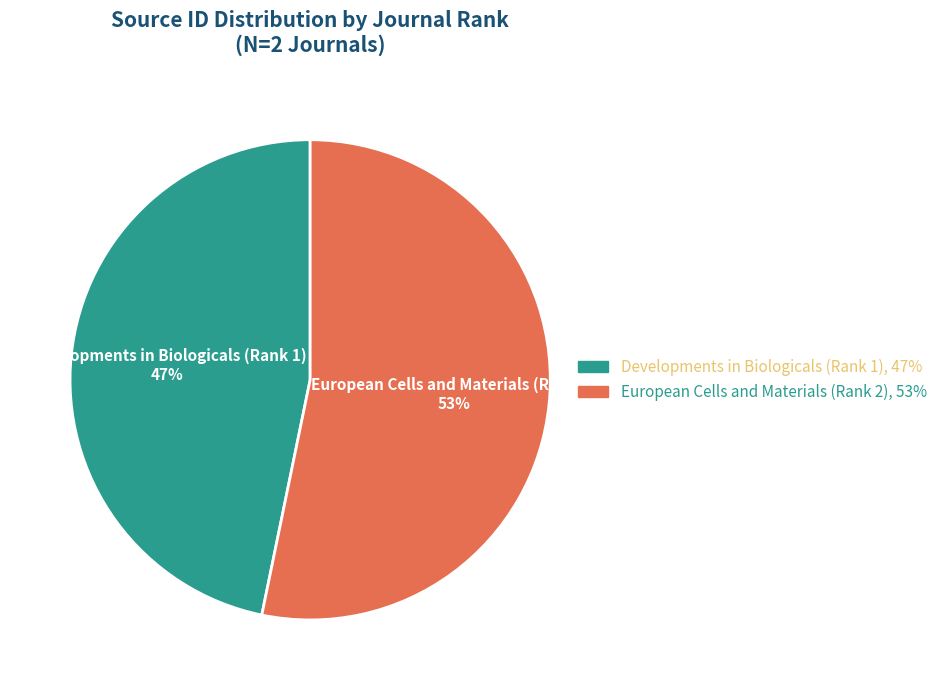

Count the number of slices in the pie.

2